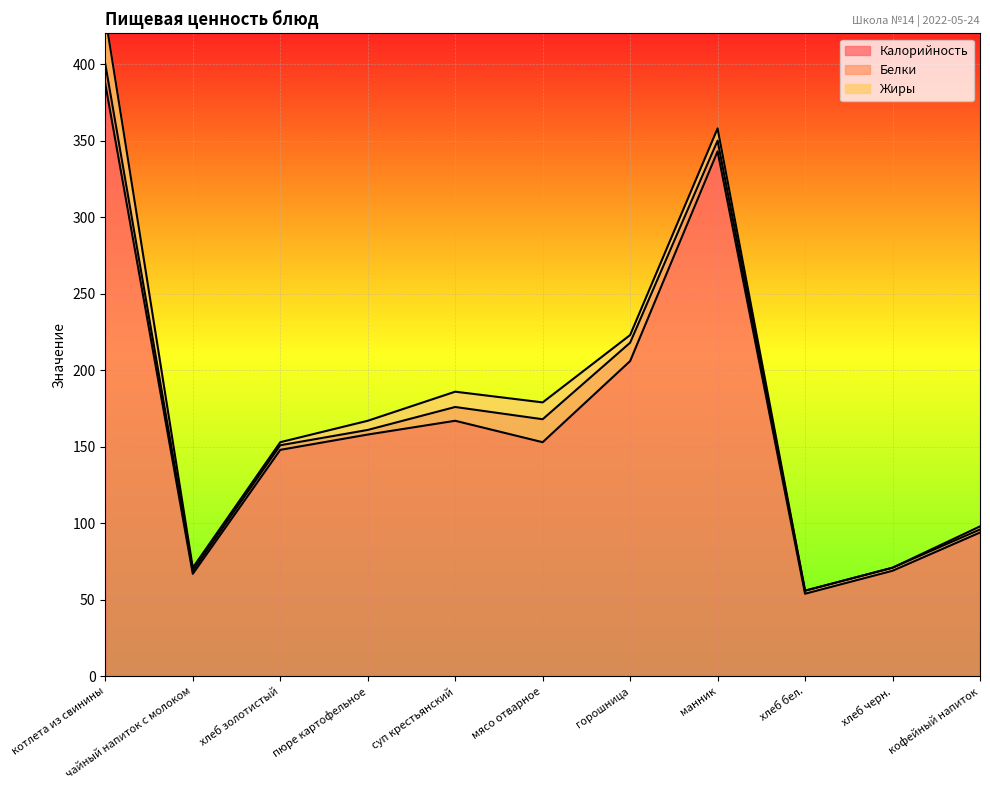

Rank the categories by Жиры value from highest to lowest.

котлета из свинины, мясо отварное, суп крестьянский, манник, пюре картофельное, горошница, чайный напиток с молоком, хлеб золотистый, кофейный напиток, хлеб бел., хлеб черн.